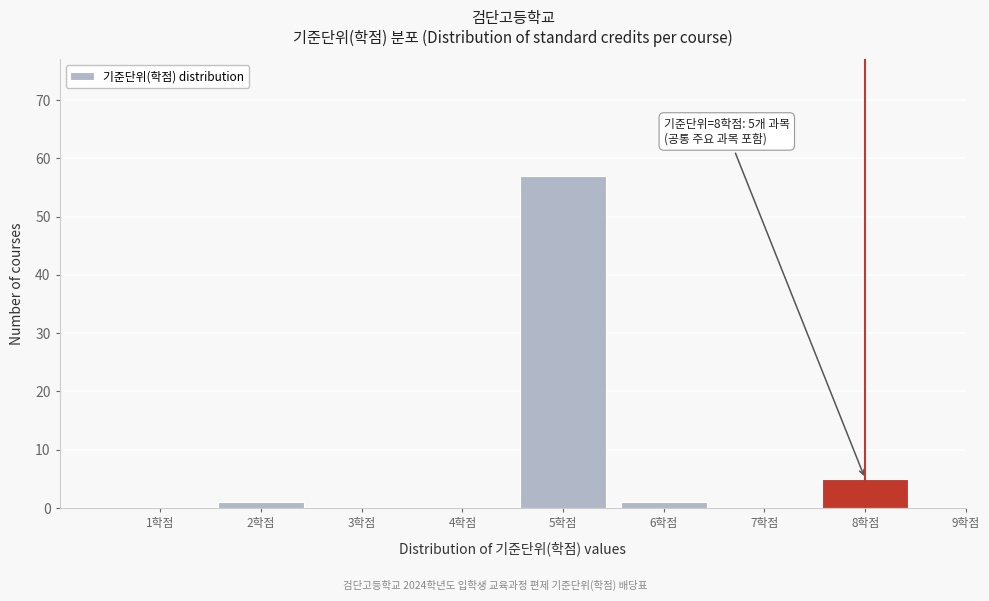

Reading left to right, what are all the values shown in this chart?

1학점=0	2학점=1	3학점=0	4학점=0	5학점=57	6학점=1	7학점=0	8학점=5	9학점=0